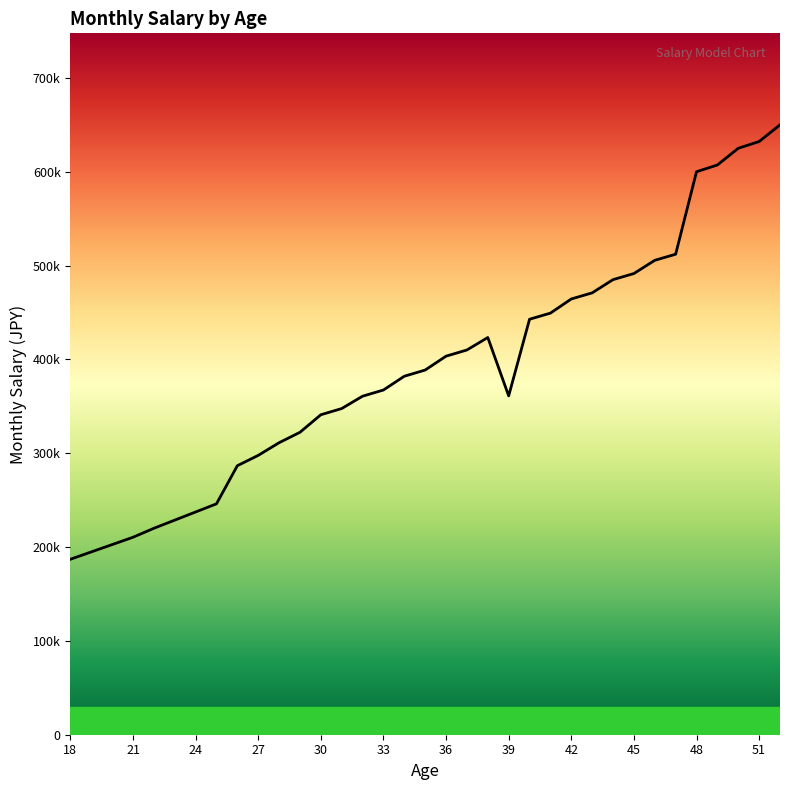

What is the sum of all values?

13666280